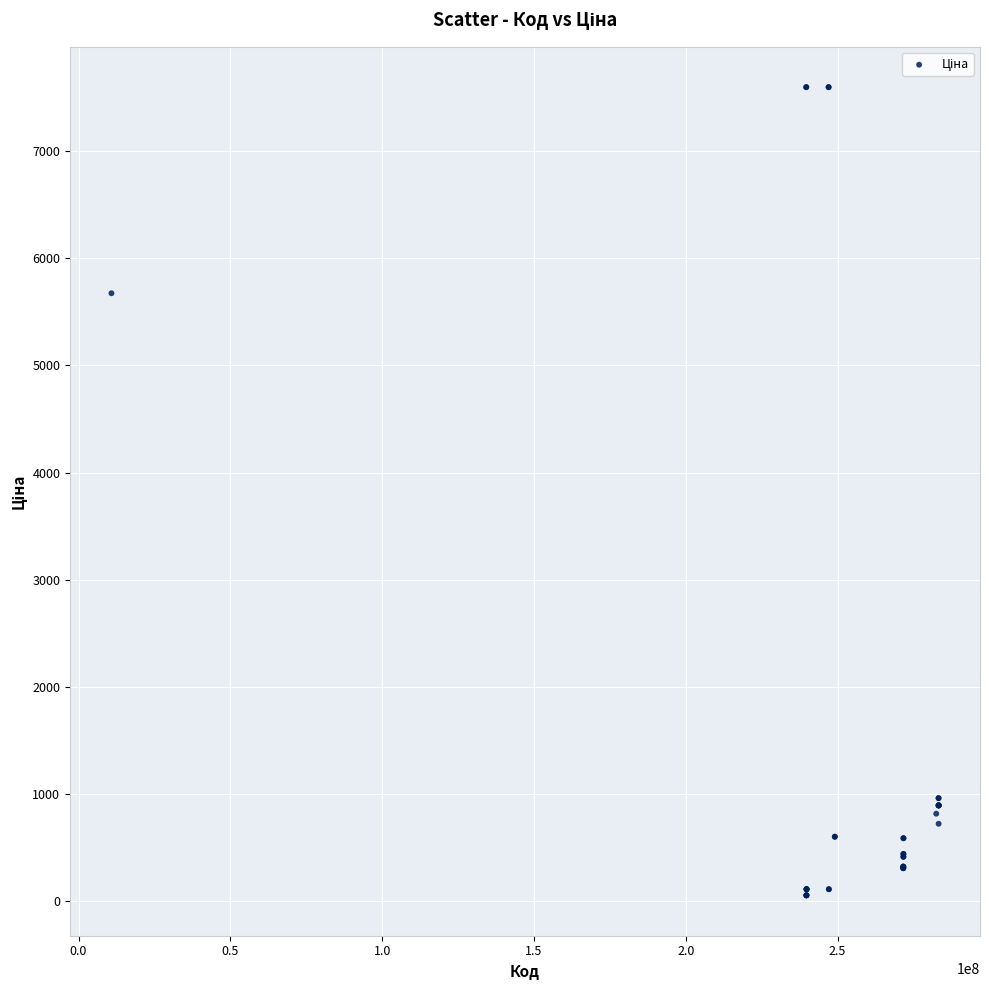

What Y value in the scatter plot is closest to 3826?

5673.8